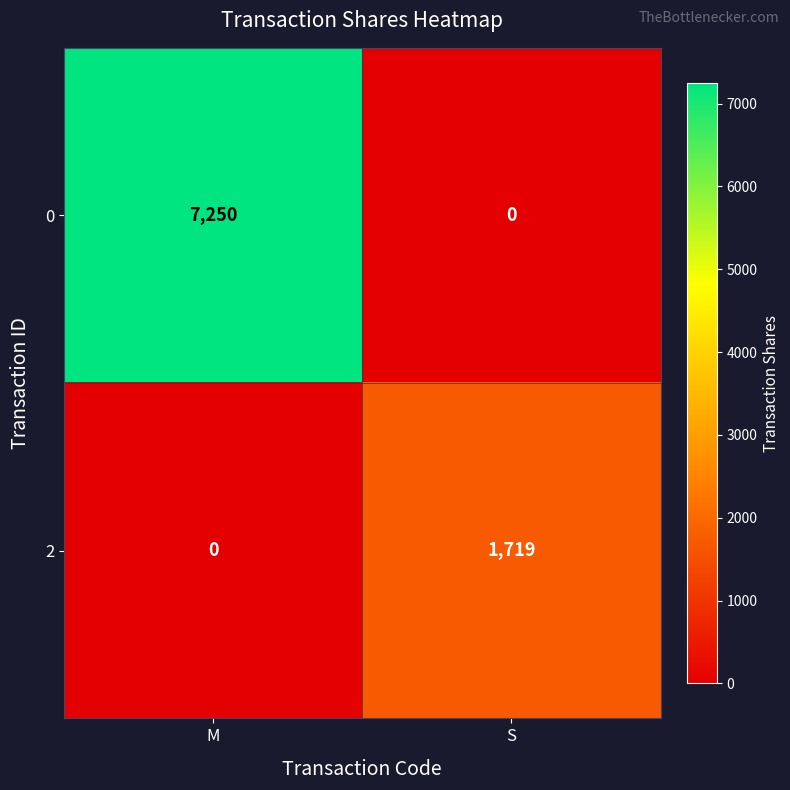

What is the sum of all 2 values?

1719